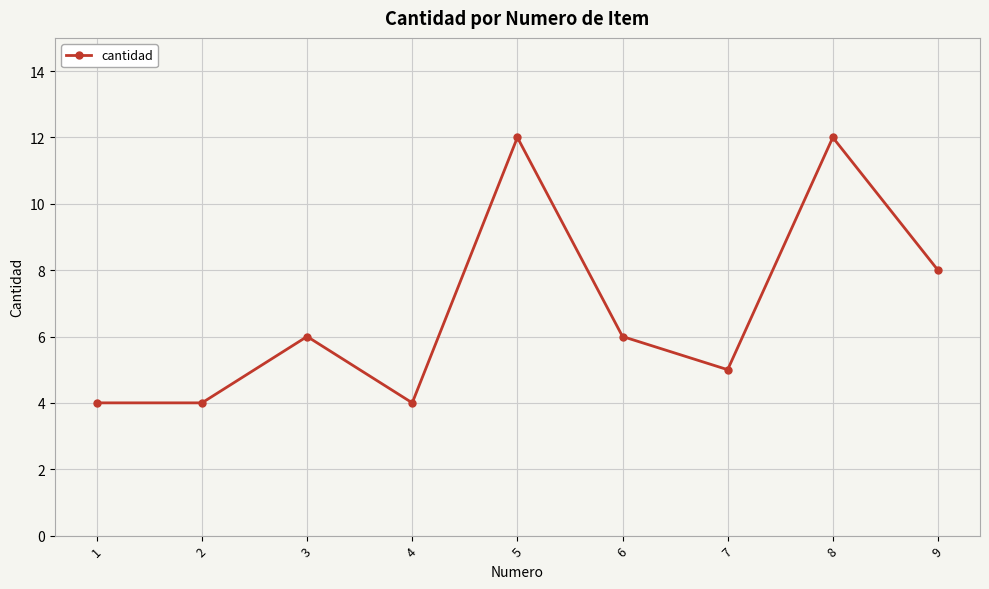

True or false: the data shows 8 at 9.

True